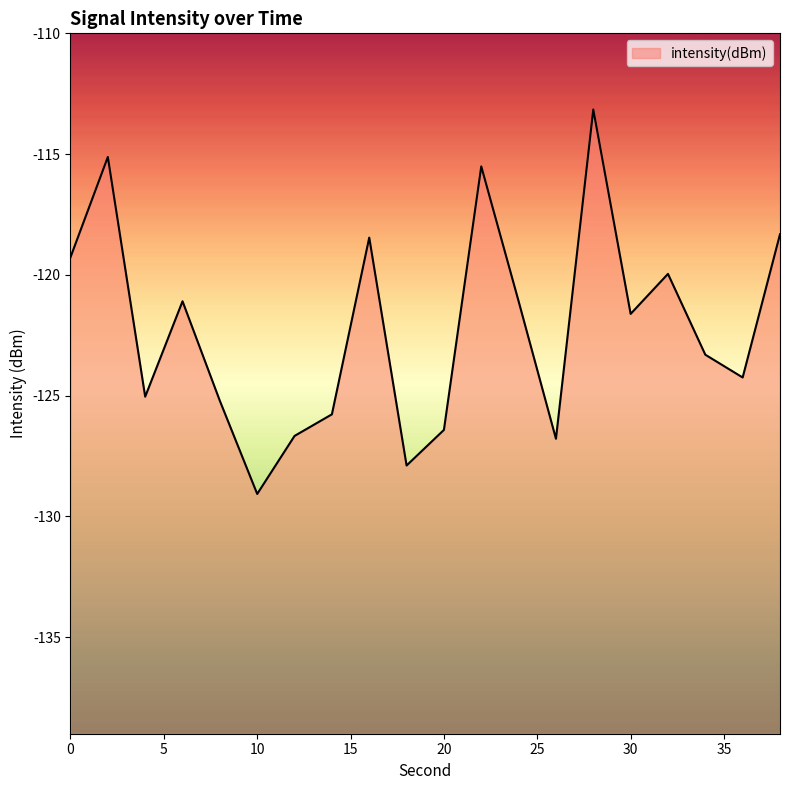

How many values are below -121?

13